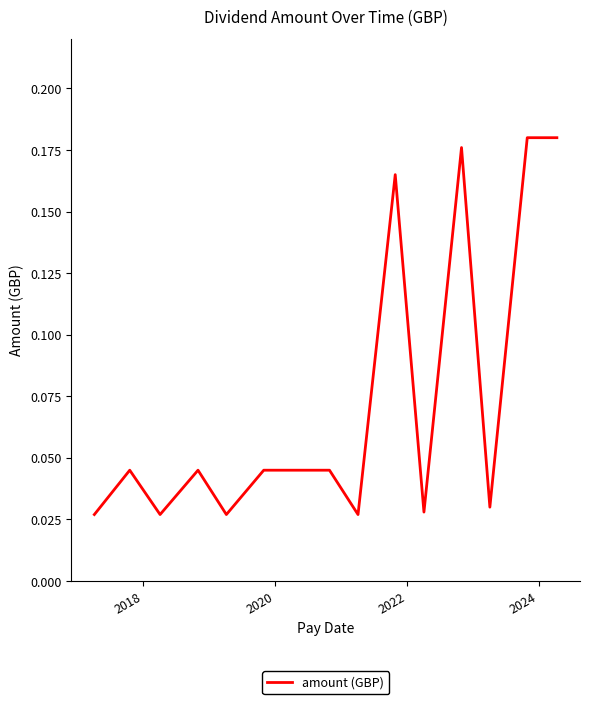

Does the chart have visible grid lines?

No